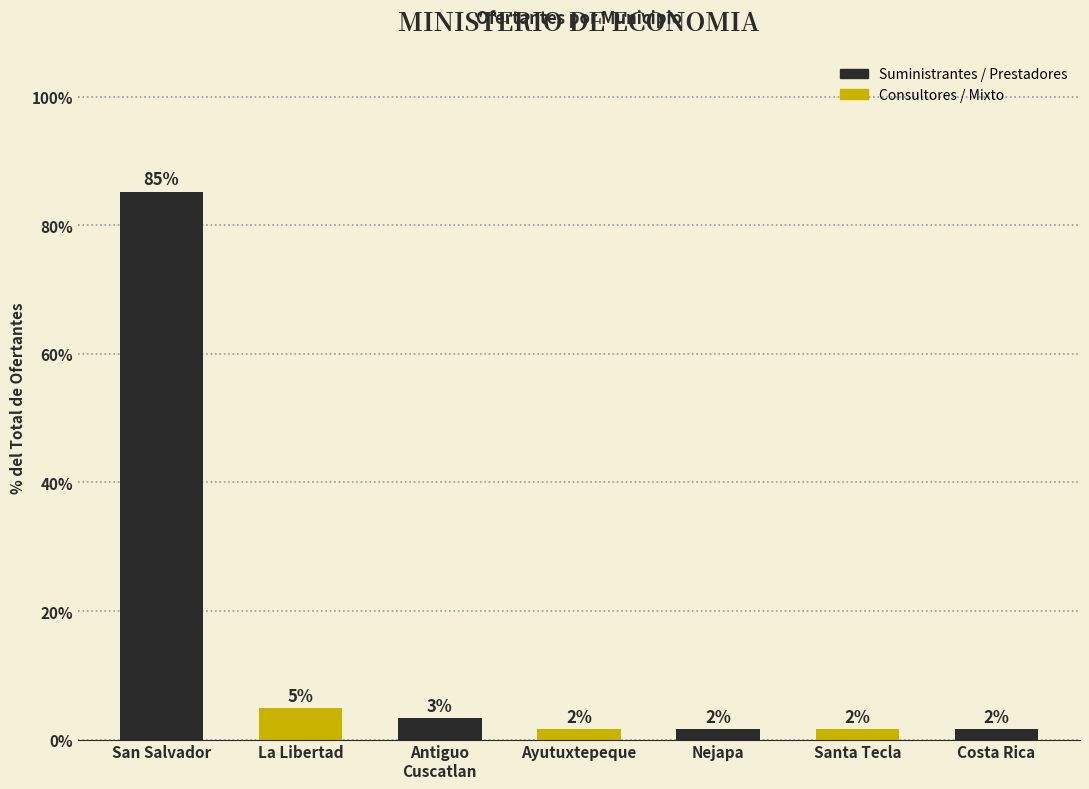

What is the sum of all values?

100.0